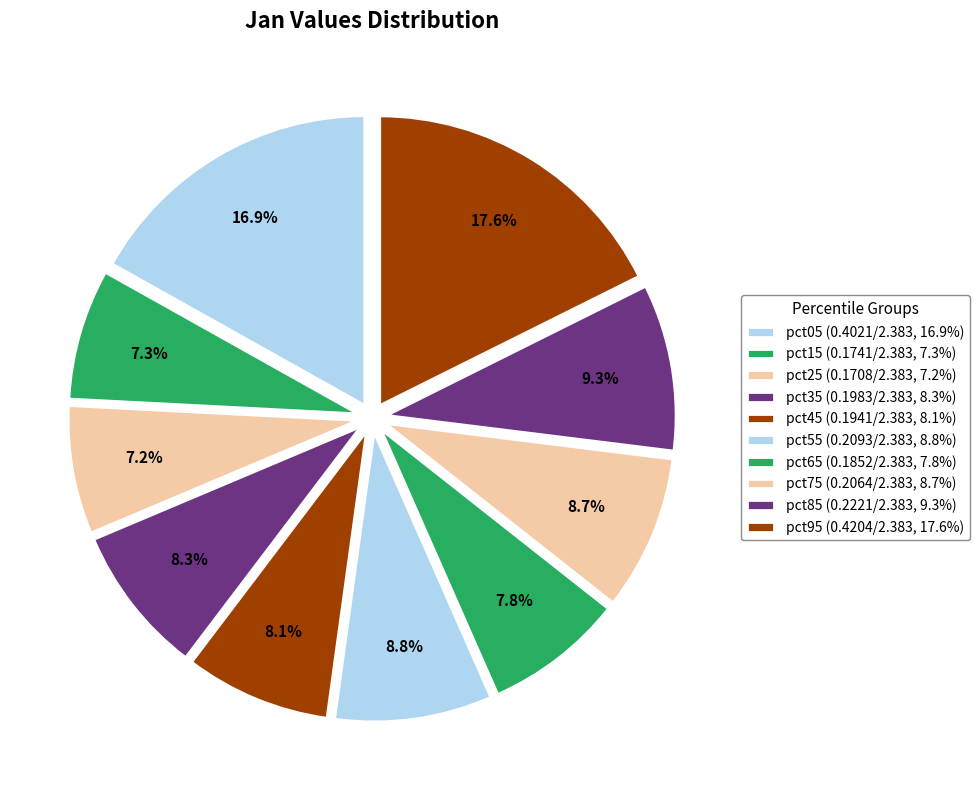

What portion of the pie excludes pct05?

83.1%